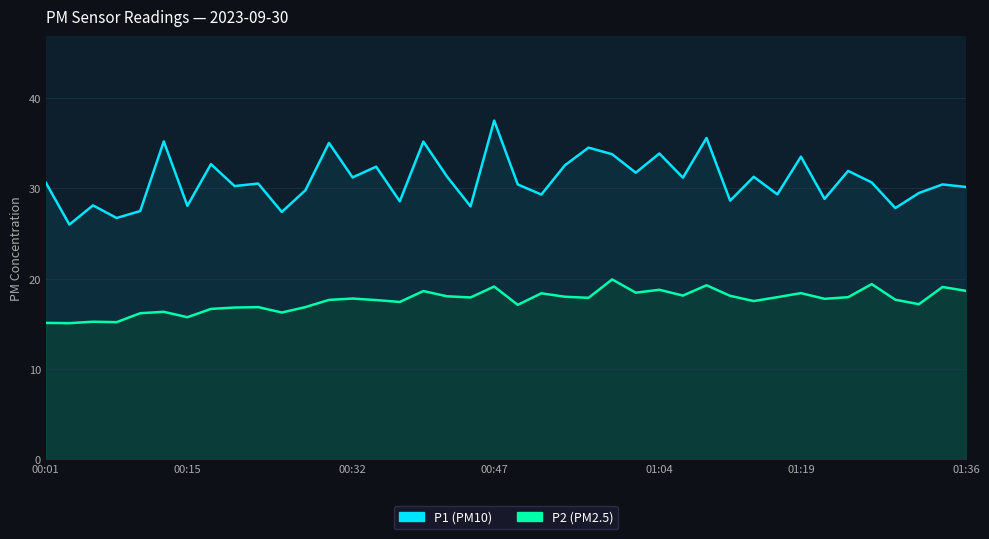

List the series in order of their peak value, lowest first.

P2, P1